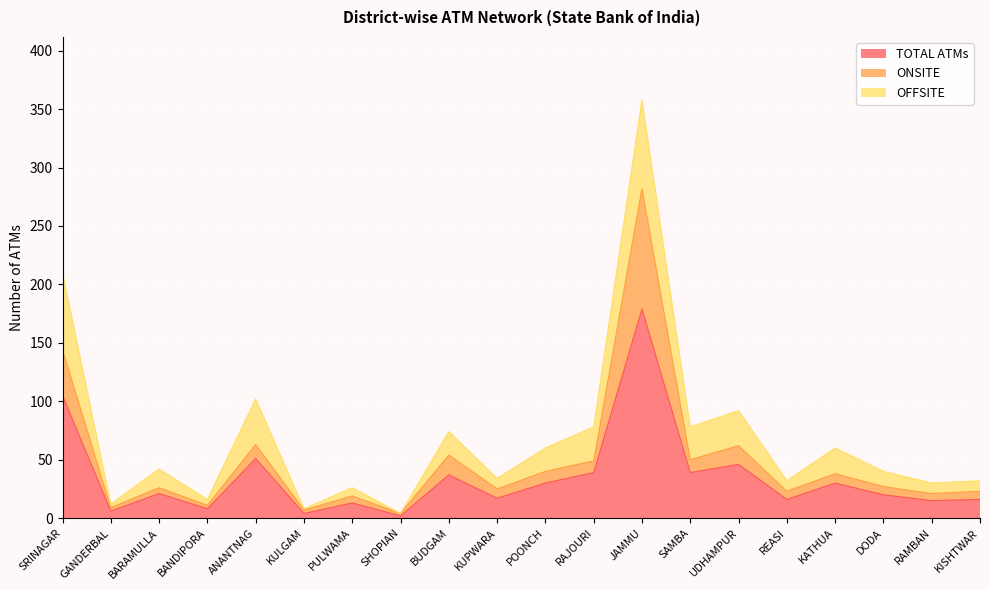

Where is TOTAL ATMs nearest to the value 90?

SRINAGAR